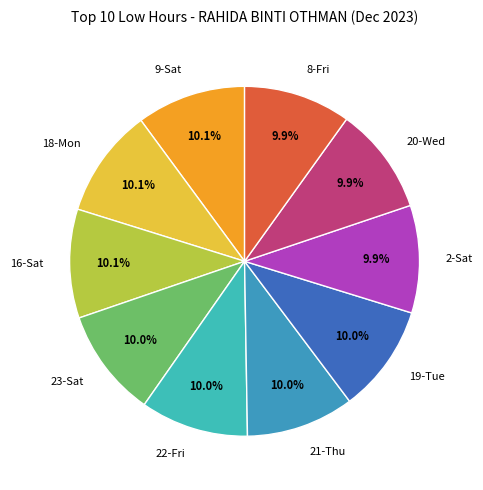

Is the sum of 22-Fri and 2-Sat greater than half?

No